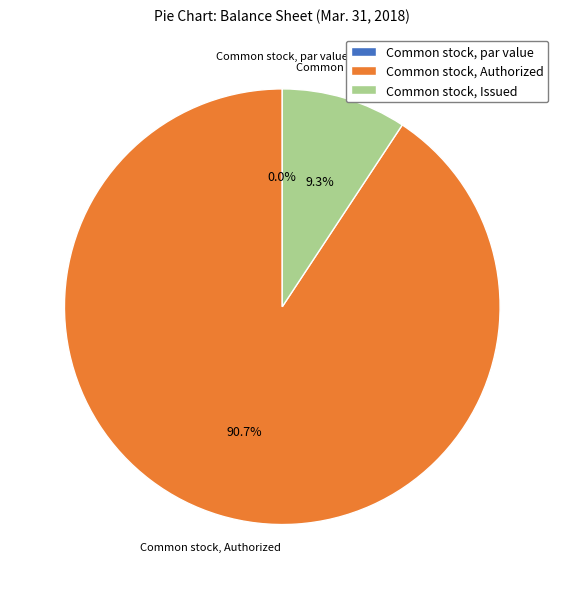

True or false: Common stock, Authorized accounts for 99% of the total.

False